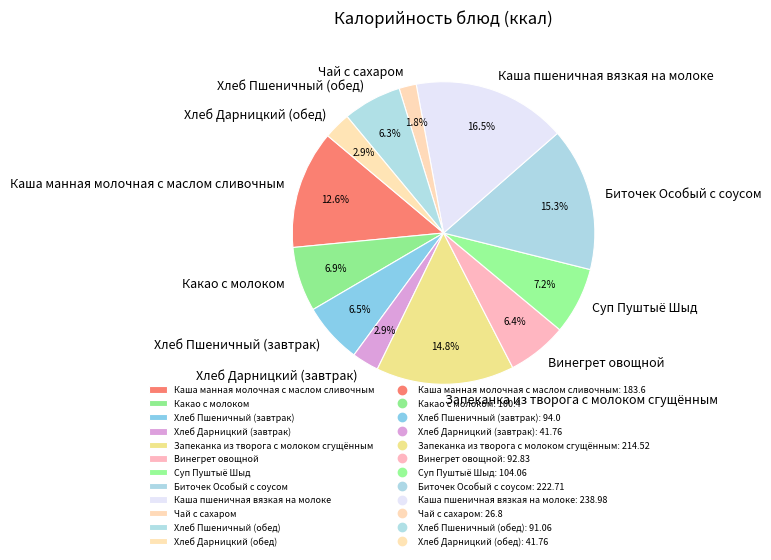

Approximately how many times larger is the value at Суп Пуштыё Шыд compared to Винегрет овощной?

1.1